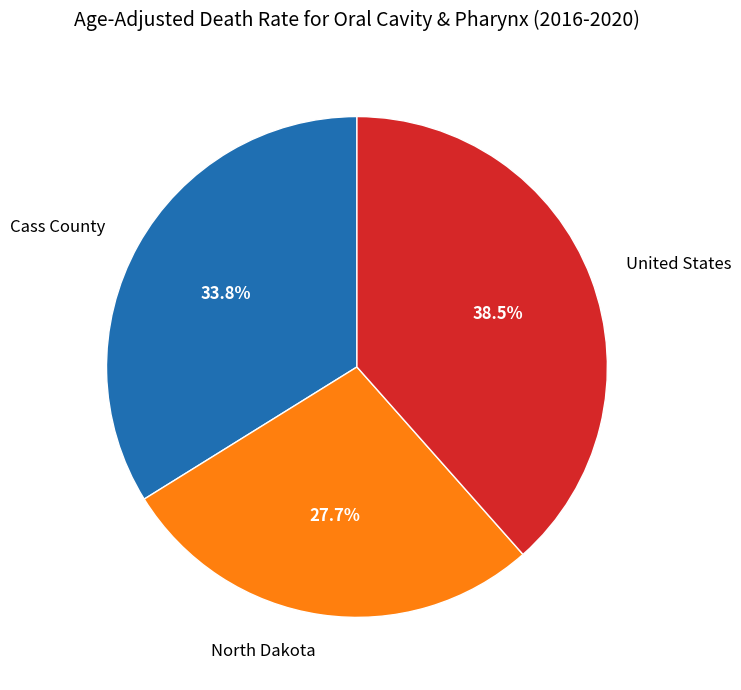

What percentage is the Cass County slice, to the nearest percent?

34%